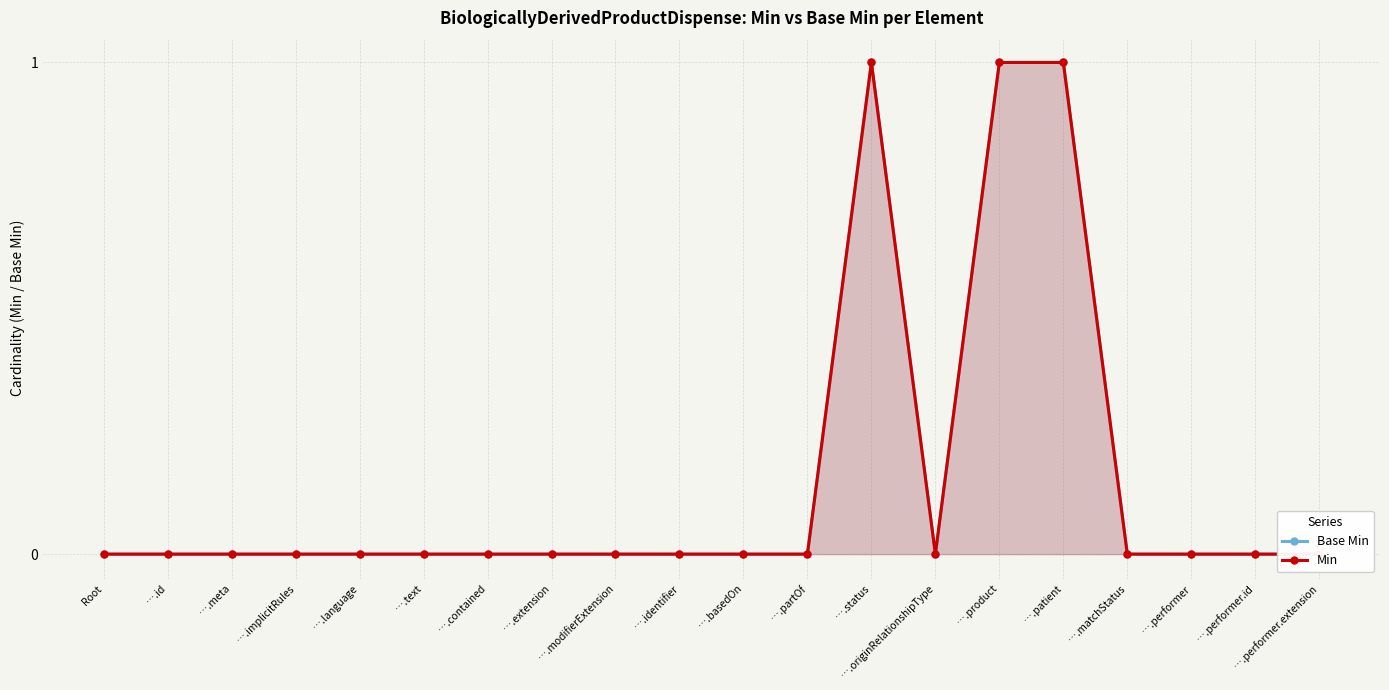

What is the difference between the maximum and minimum values in the Base Min series?

1